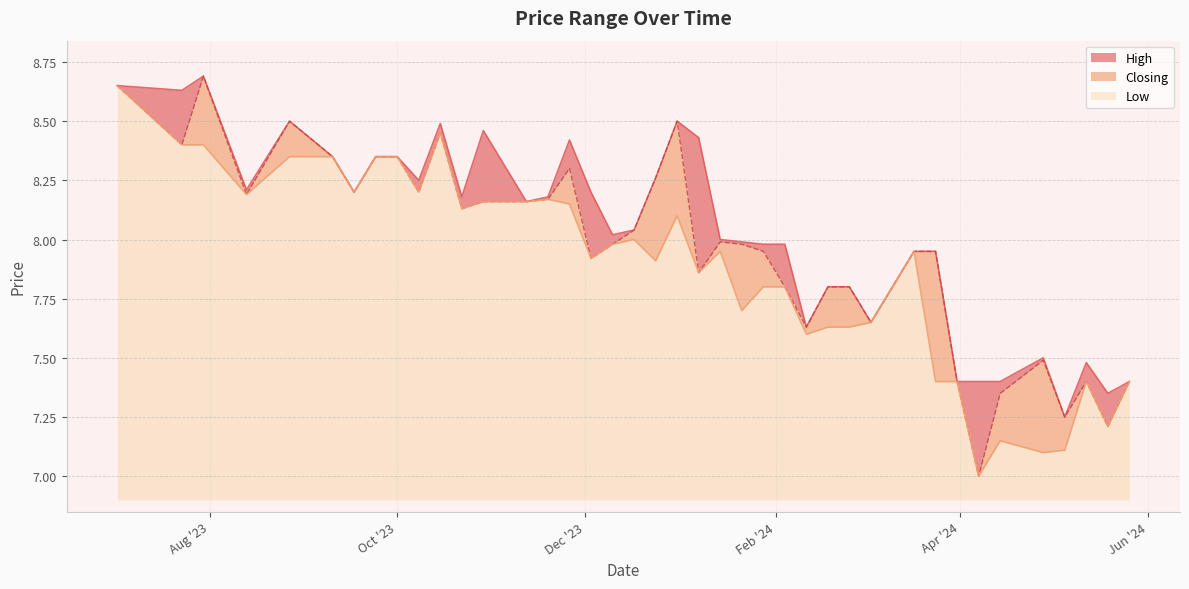

At which label is Low closest to 7?

07/04/2024